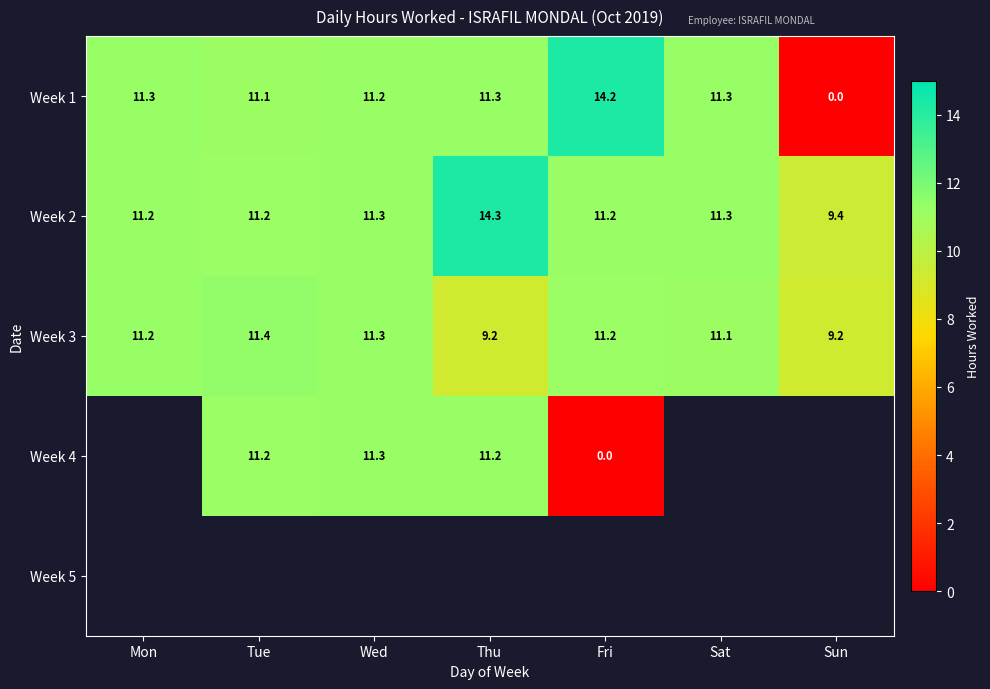

Which label corresponds to the largest value in the chart?

Thu